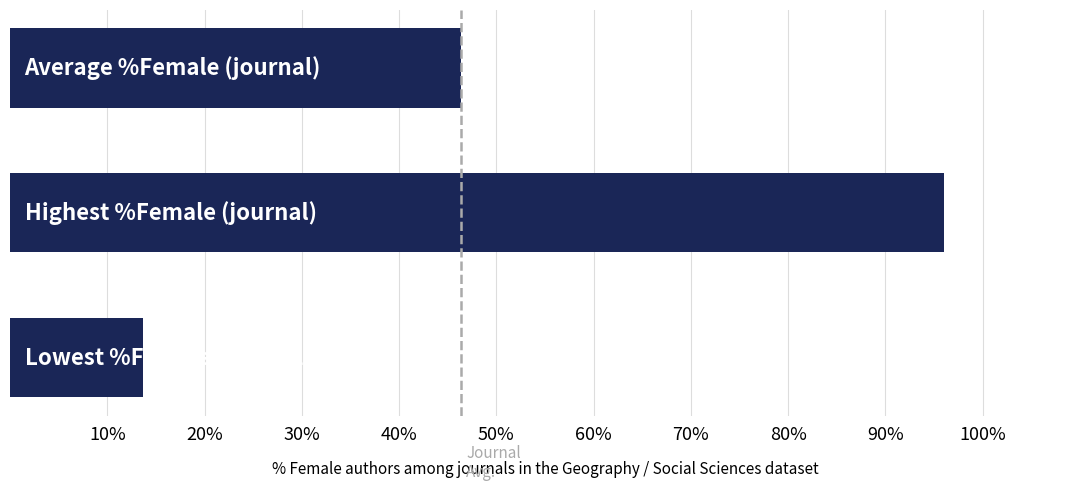

What is the difference between the maximum and minimum values?

82.3